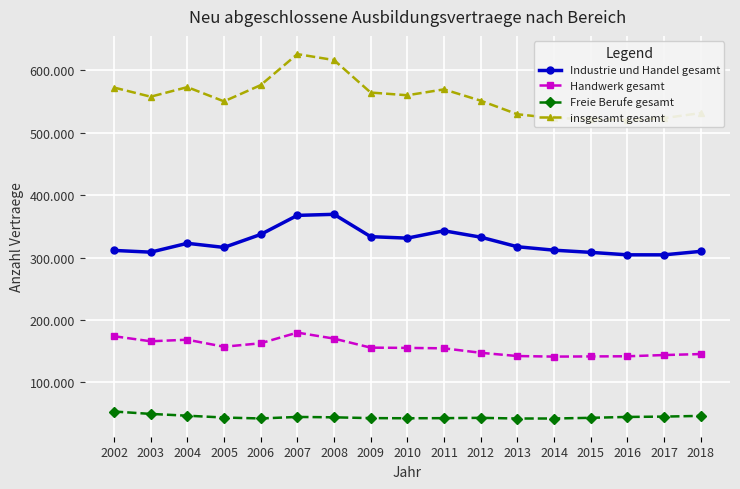

True or false: Freie Berufe gesamt and Handwerk gesamt intersect in this chart.

False